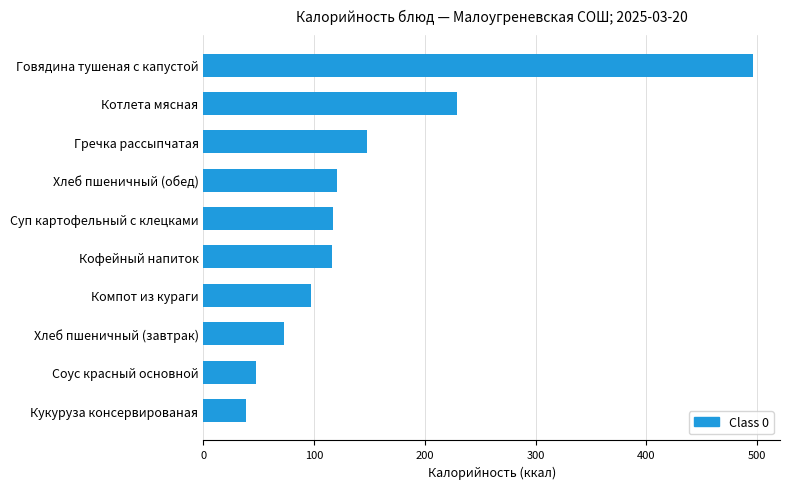

What is the sum of all values?

1482.3